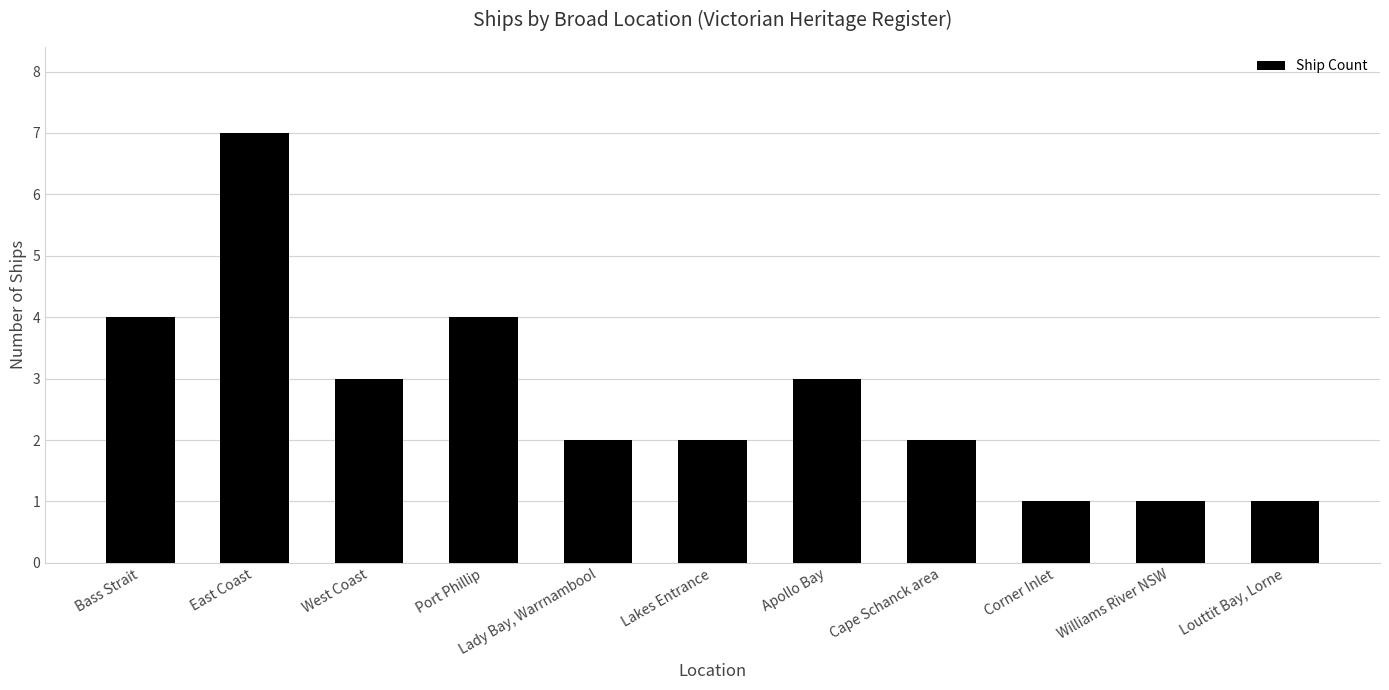

What is the sum of all values?

30